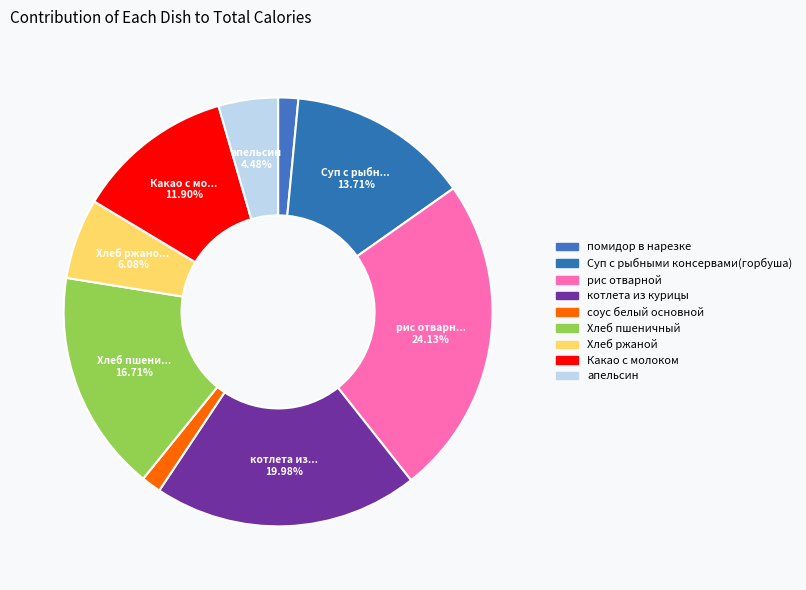

What is the ratio of the value at рис отварной to the value at помидор в нарезке?

15.9